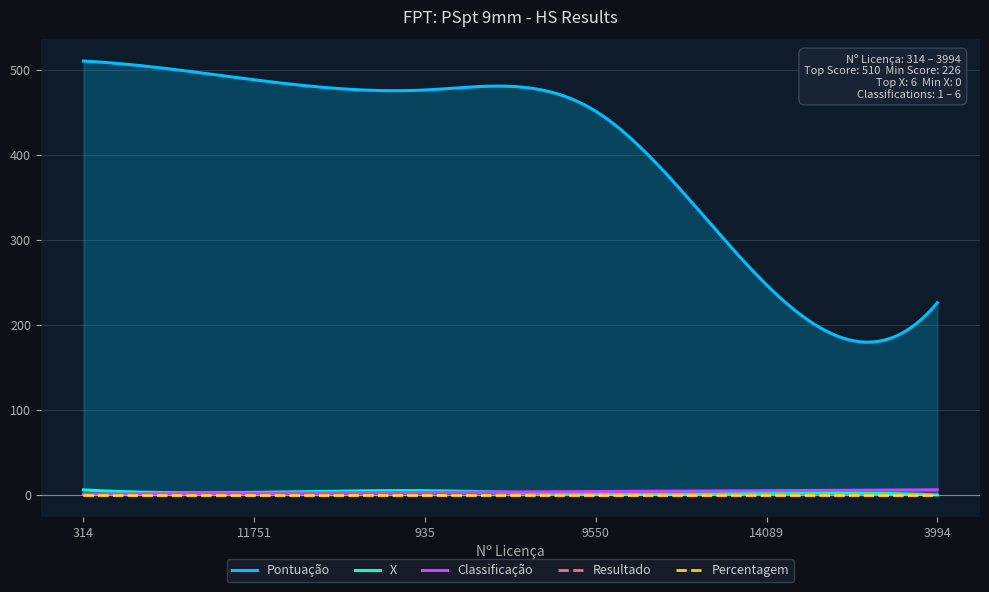

How many data points does each series have?

6